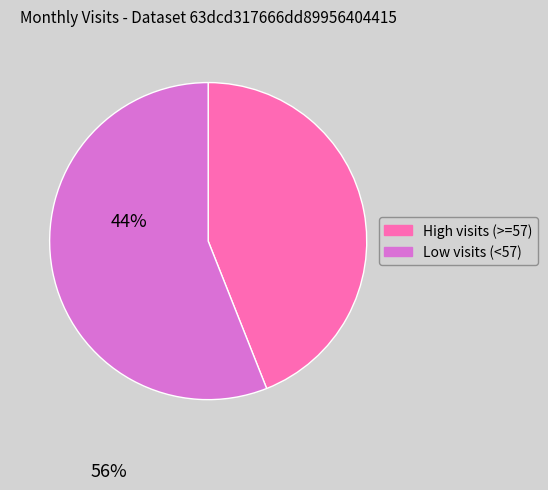

Is there any slice that represents more than half of the pie?

Yes